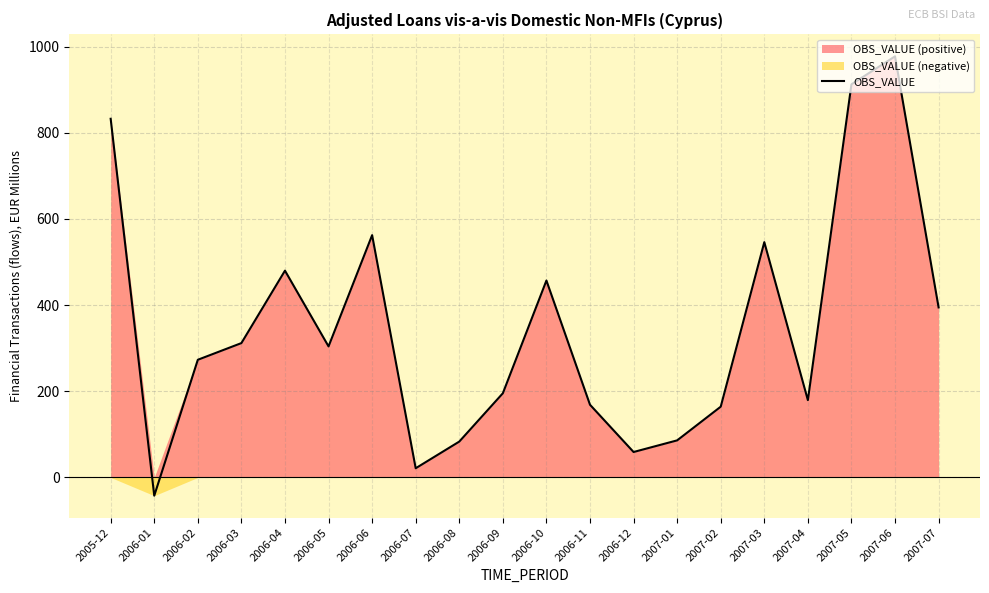

Is it true that the value at 2006-12 is 59.0?

True